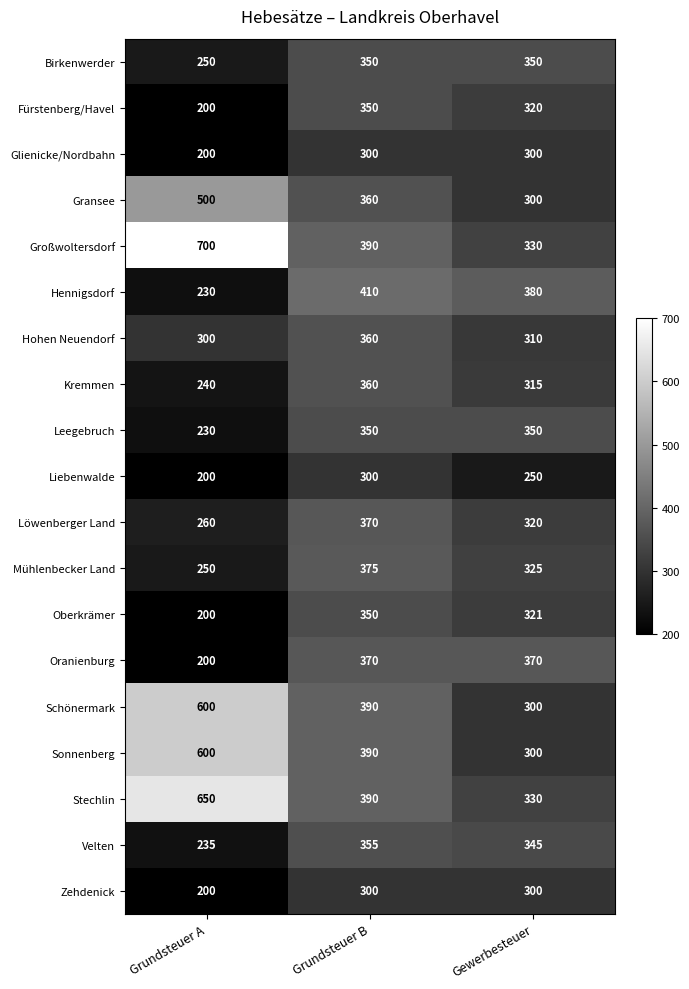

Which category has the highest value in the Sonnenberg series?

Grundsteuer A